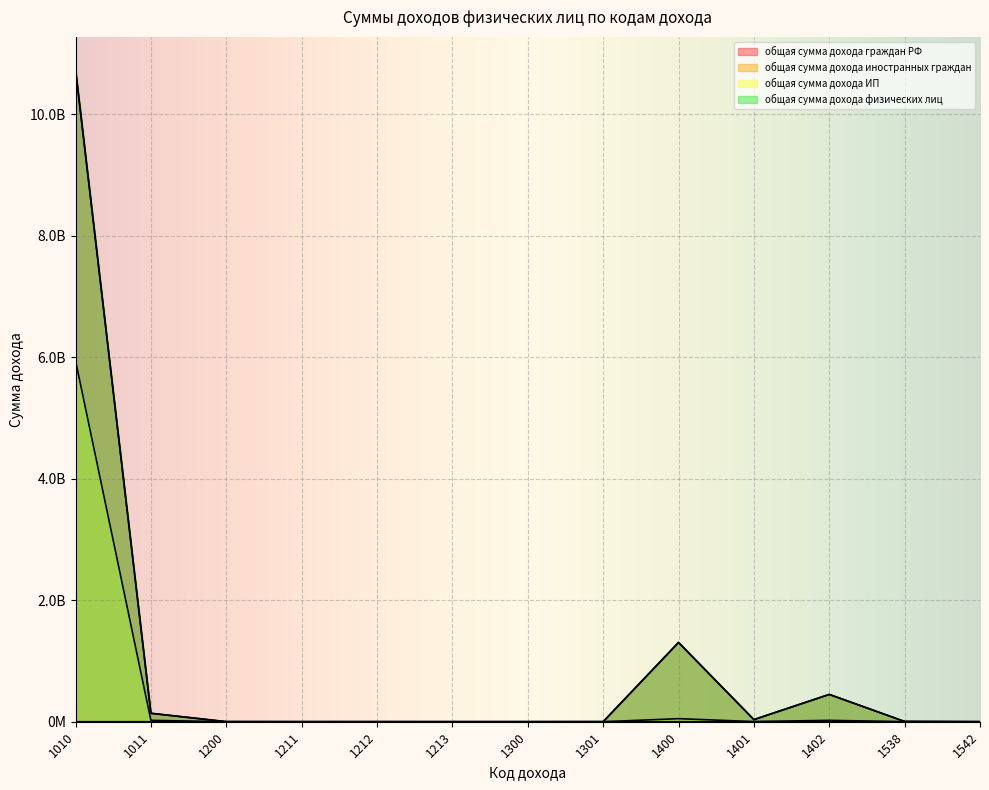

True or false: общая сумма дохода граждан РФ has a value of 8804212 at 1401.

False